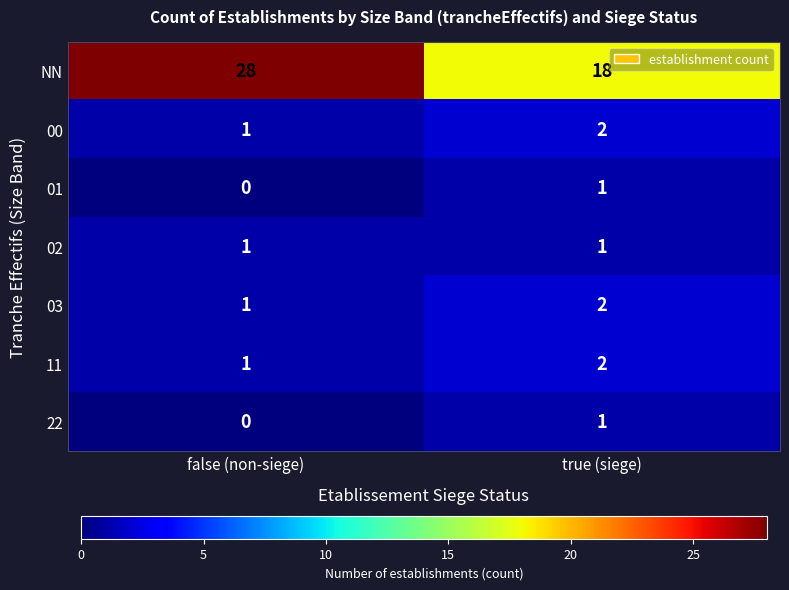

How many values in the NN series are below 28?

1